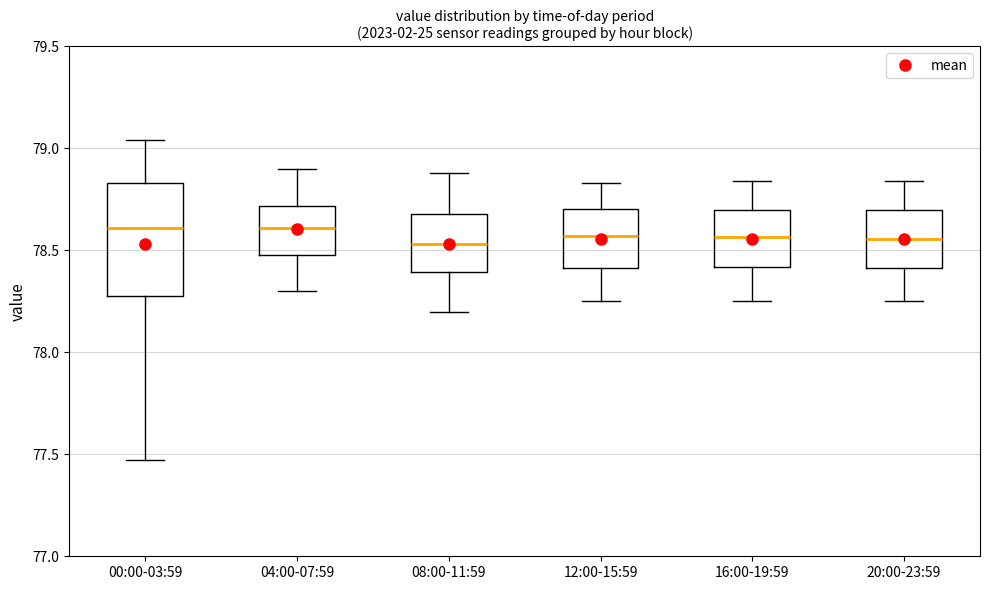

Reading left to right, transcribe this box plot: for each box, give where its median line is, the range the box spans, and where its two whiskers end, as read against the y-axis. The values are not printed on the chart, so give them approximately, as read against the axis.

00:00-03:59: median 78.60, box 78.30 to 78.85, whiskers 77.45 to 79.05
04:00-07:59: median 78.60, box 78.50 to 78.70, whiskers 78.30 to 78.90
08:00-11:59: median 78.55, box 78.40 to 78.70, whiskers 78.20 to 78.90
12:00-15:59: median 78.55, box 78.40 to 78.70, whiskers 78.25 to 78.85
16:00-19:59: median 78.55, box 78.40 to 78.70, whiskers 78.25 to 78.85
20:00-23:59: median 78.55, box 78.40 to 78.70, whiskers 78.25 to 78.85